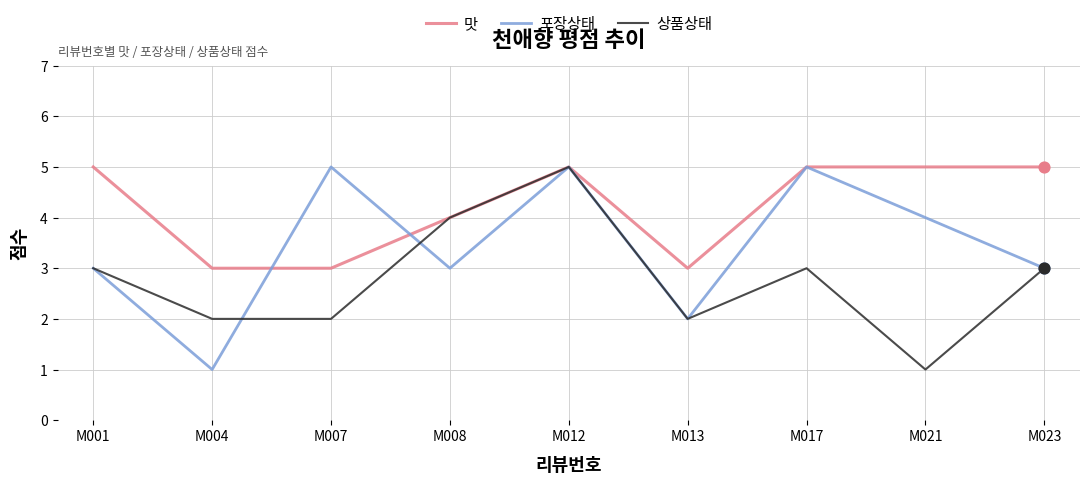

What is the total value across all series at M004?

6